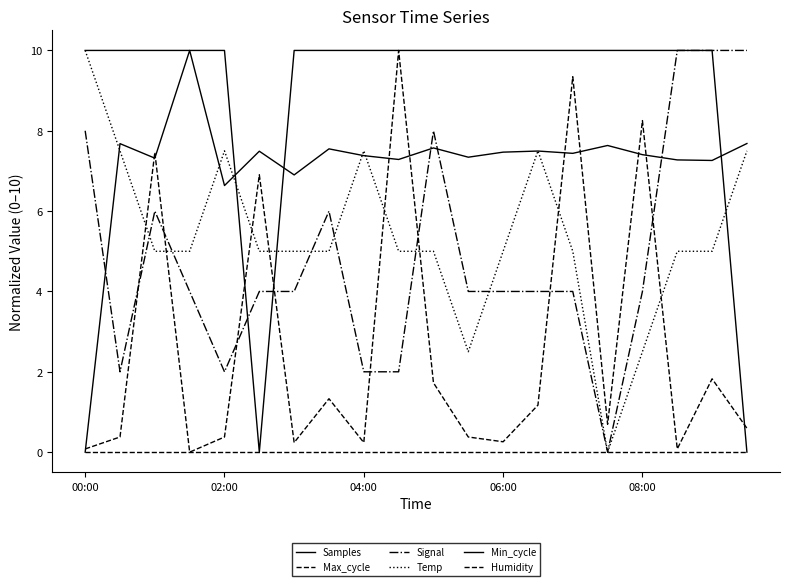

Does the chart have visible grid lines?

No